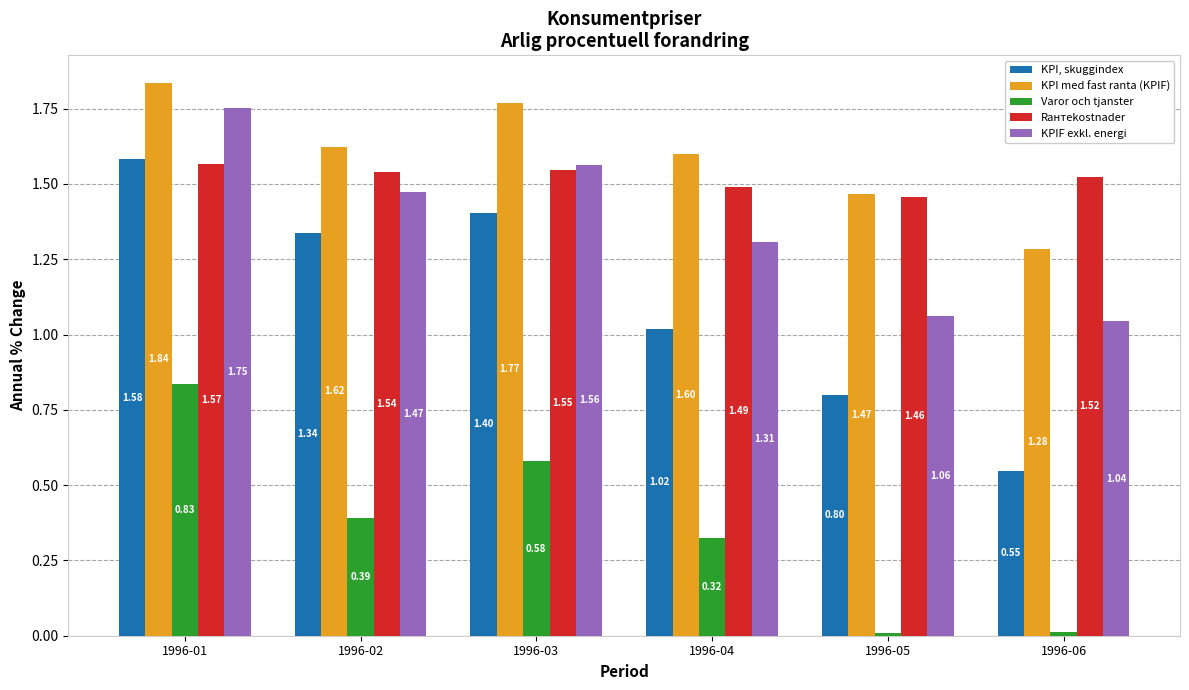

Is the value of Rантekostnader at 1996-05 greater than the value of Varor och tjanster at 1996-05?

Yes